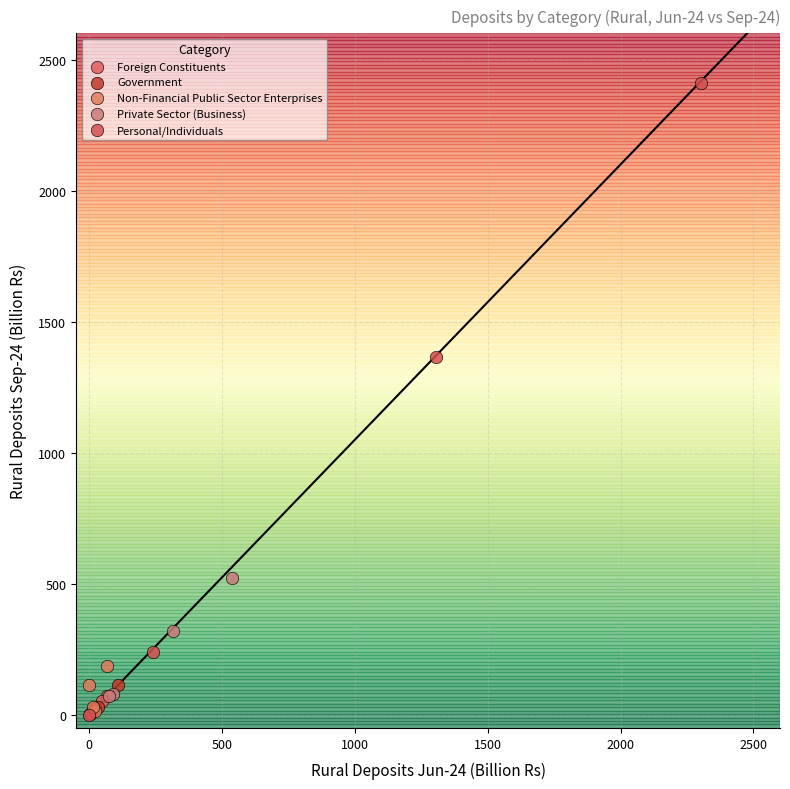

Which series has the largest Y range (max minus min)?

Personal/Individuals